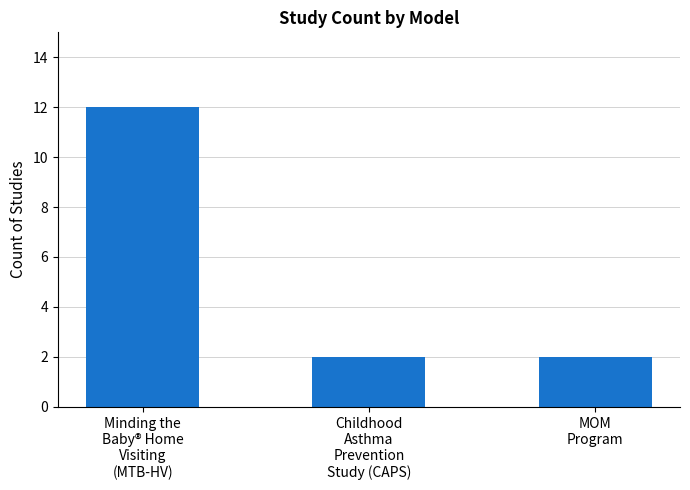

Are the bars horizontal?

No